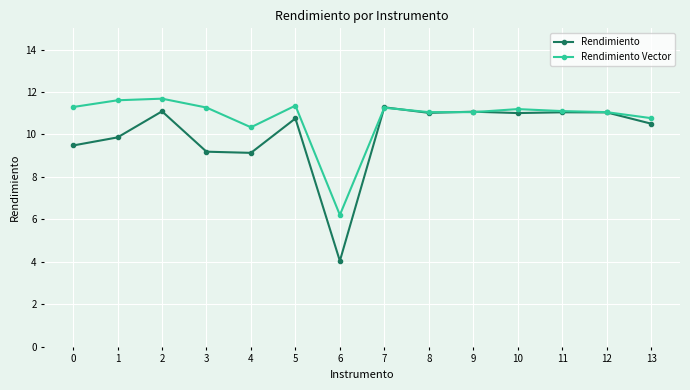

What is the maximum value shown in the chart?

11.7